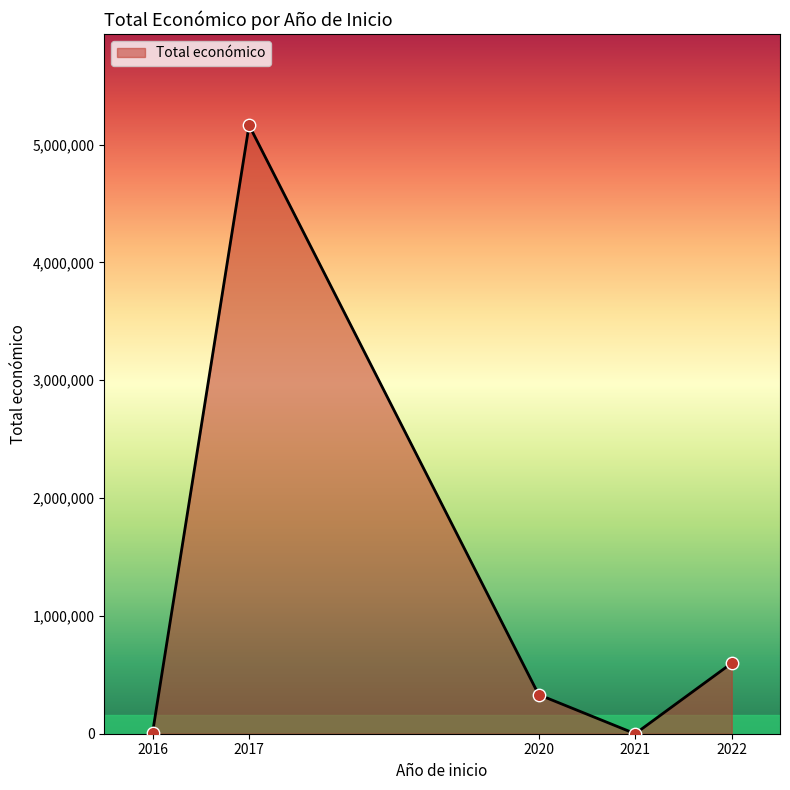

What is the ratio of the value at 2022 to the value at 2016?

74.9